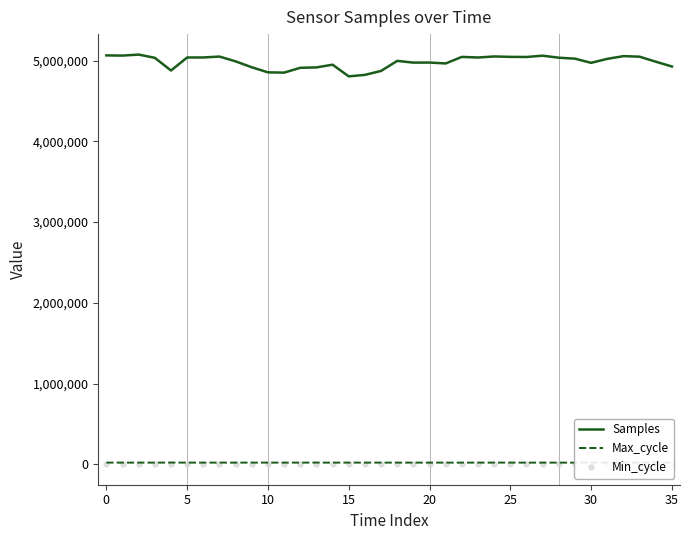

How many distinct data groups are displayed?

3